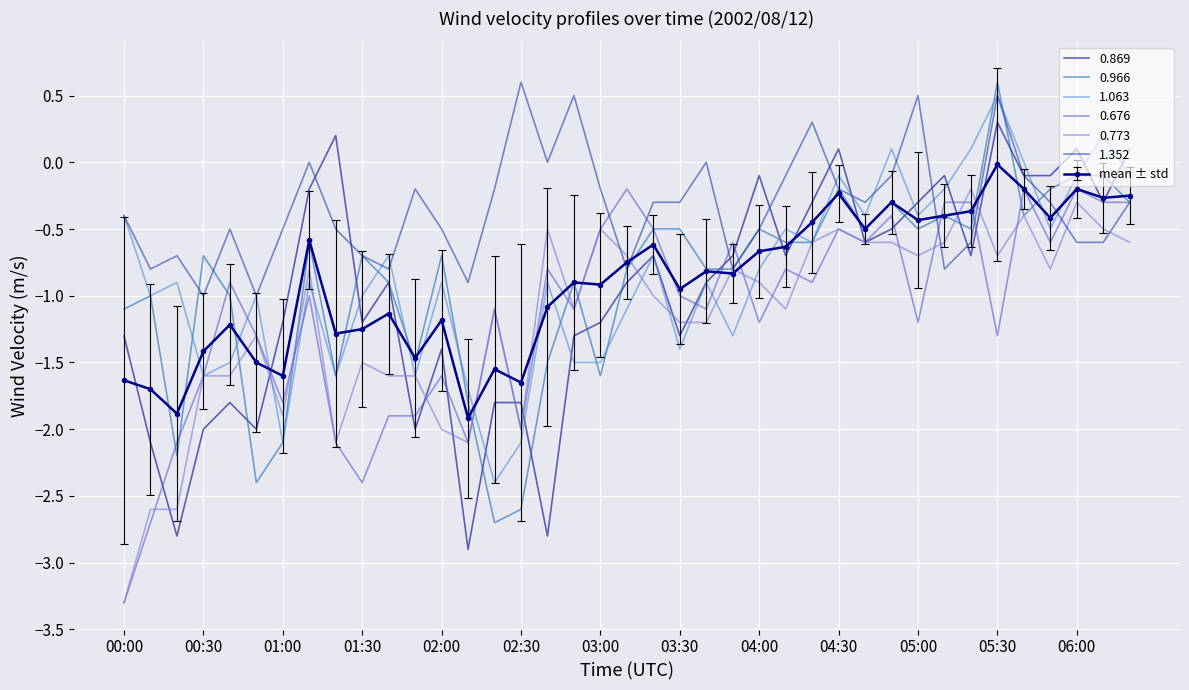

What is the lowest value of the 0.676 series?

-3.3